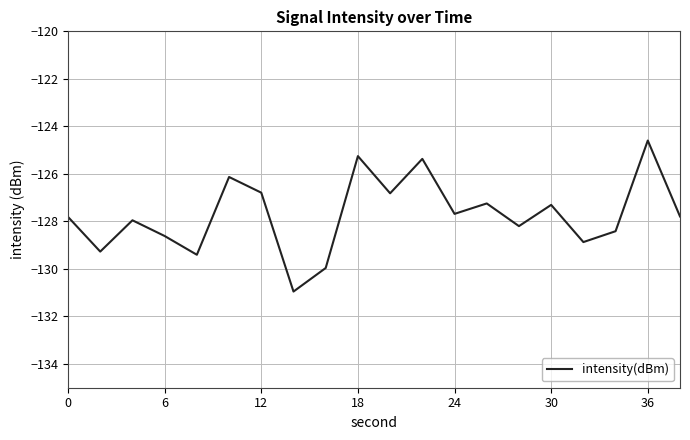

What is the minimum value shown in the chart?

-131.0